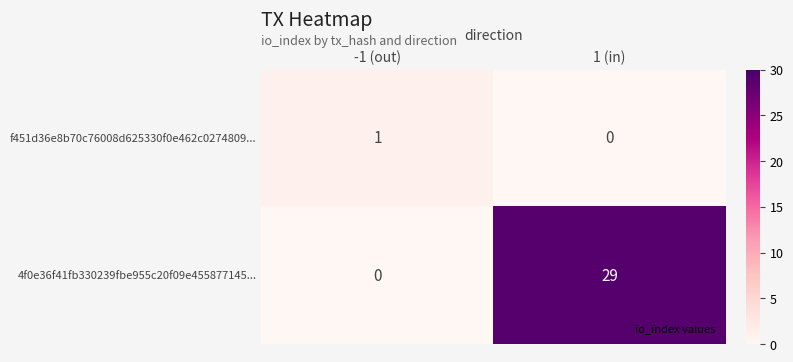

Rank the series at 1 (in) from highest to lowest value.

4f0e36f41fb330239fbe955c20f09e455877145..., f451d36e8b70c76008d625330f0e462c0274809...